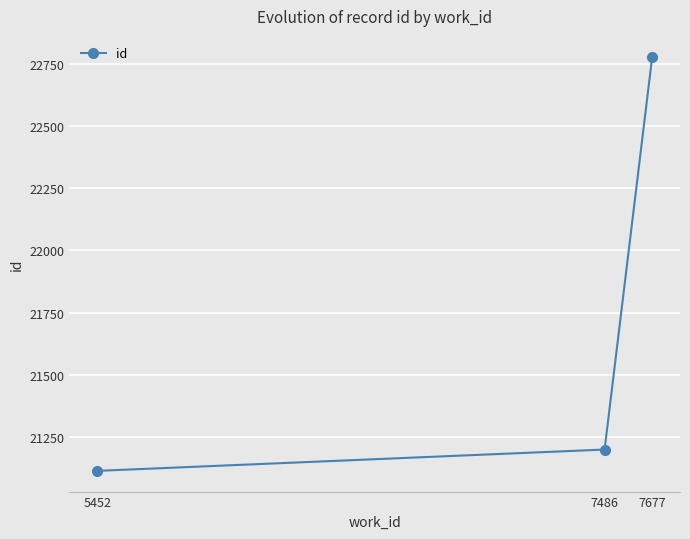

Rank the categories by value from lowest to highest.

5452, 7486, 7677